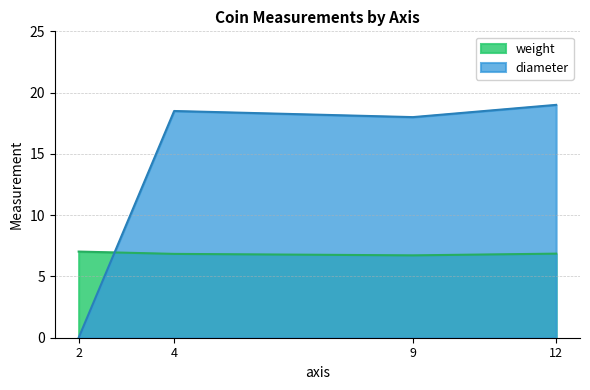

At how many categories does at least one series exceed 15?

3